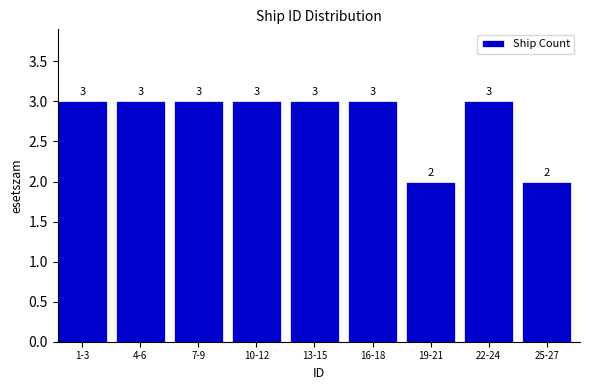

Reading right to left, transcribe all the data shown in this chart.

25-27=2	22-24=3	19-21=2	16-18=3	13-15=3	10-12=3	7-9=3	4-6=3	1-3=3